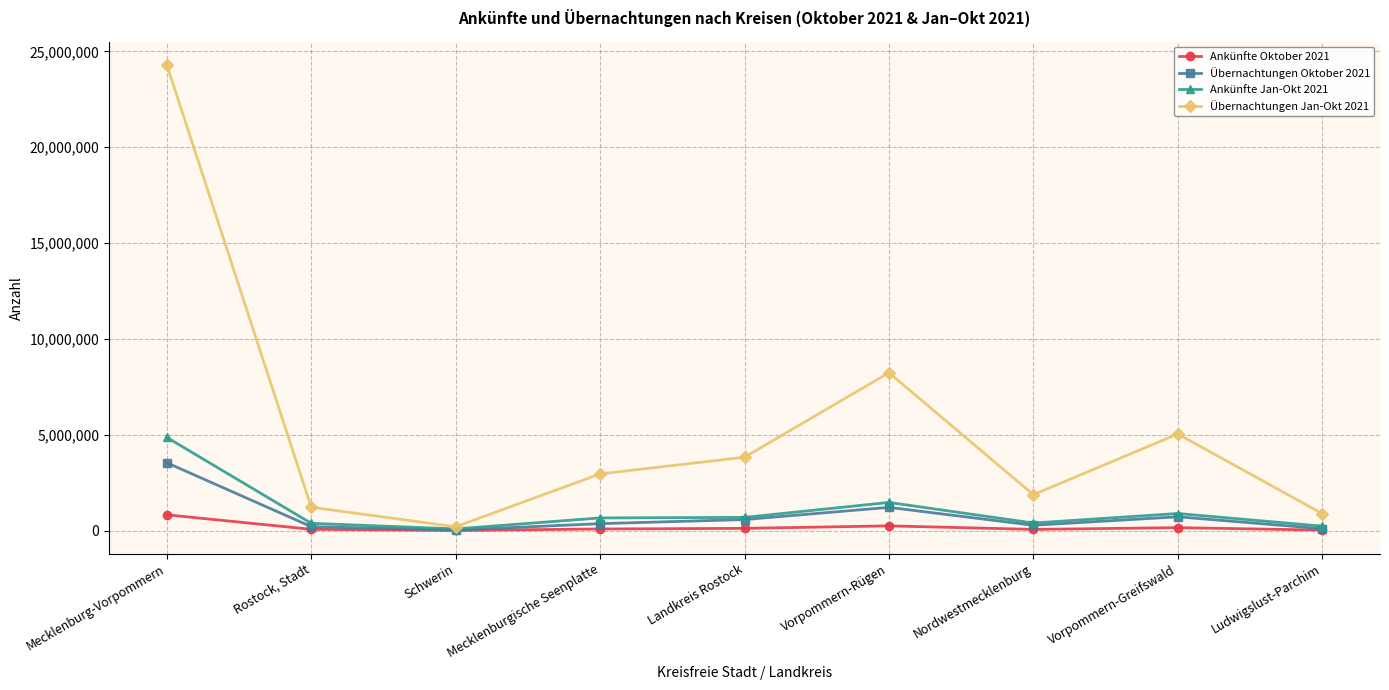

What is the difference between the highest and lowest values at Ludwigslust-Parchim?

859710